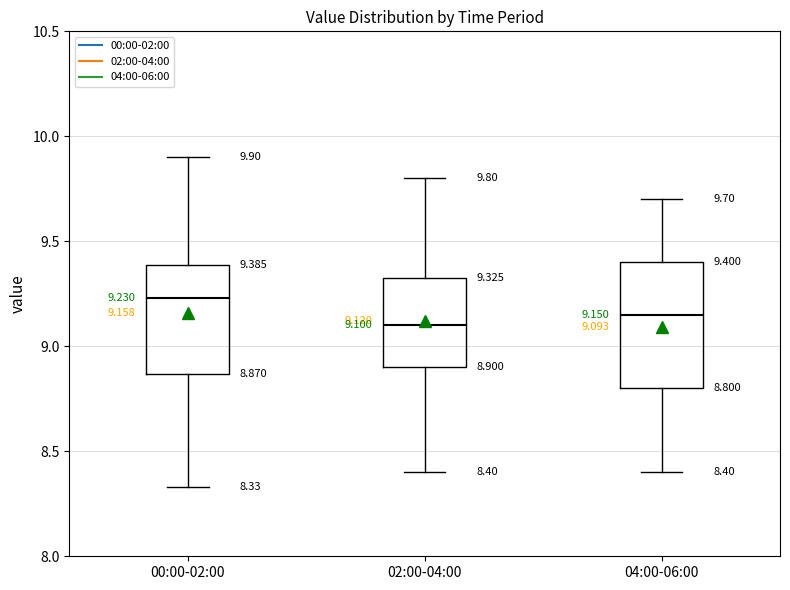

Which box is the tallest, from its lower edge to its upper edge?

04:00-06:00